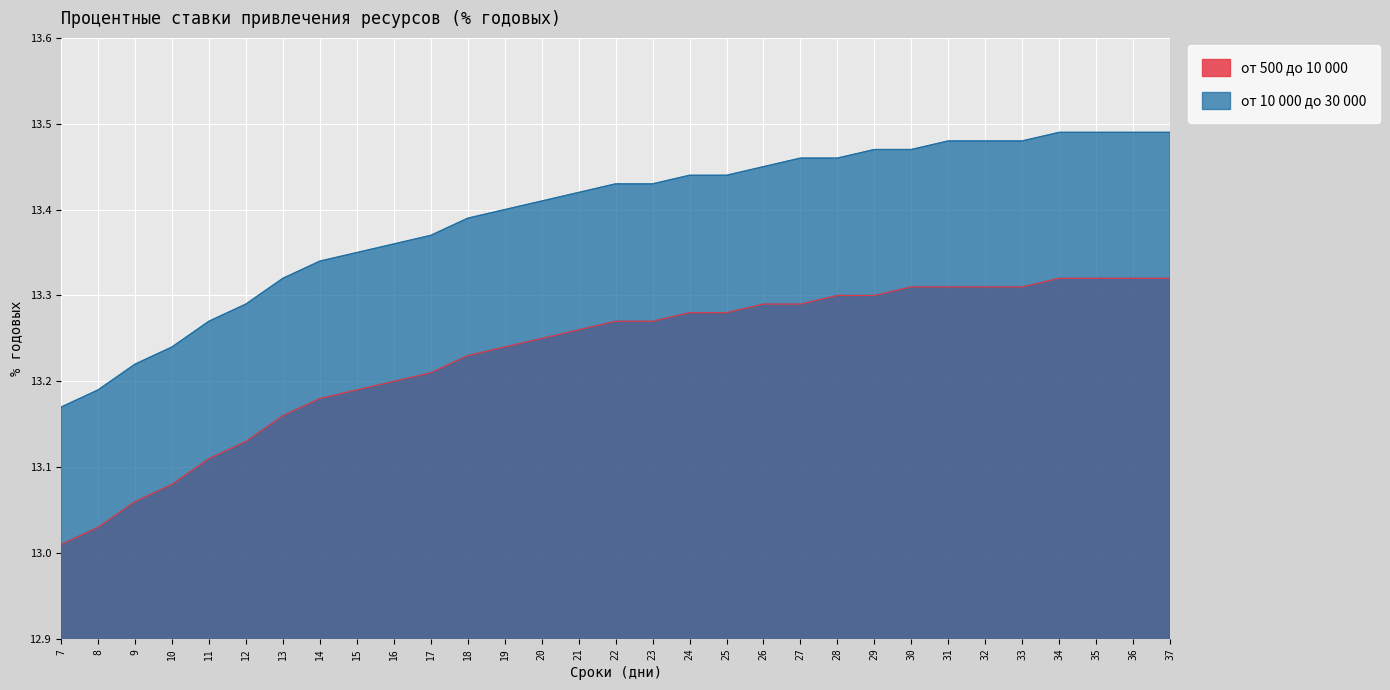

True or false: от 500 до 10 000 has more than 0 points higher than both neighbors.

False